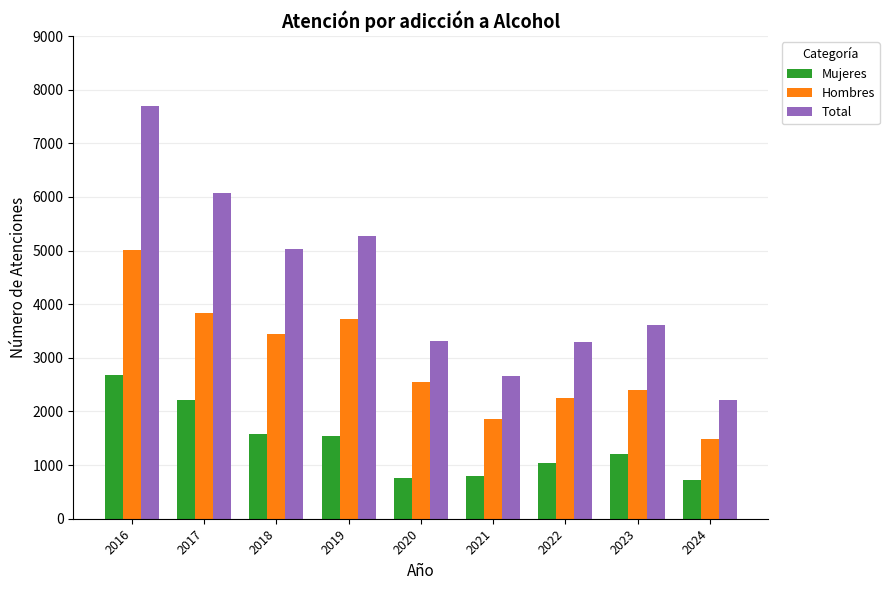

Which series changed the most between 2017 and 2022?

Total